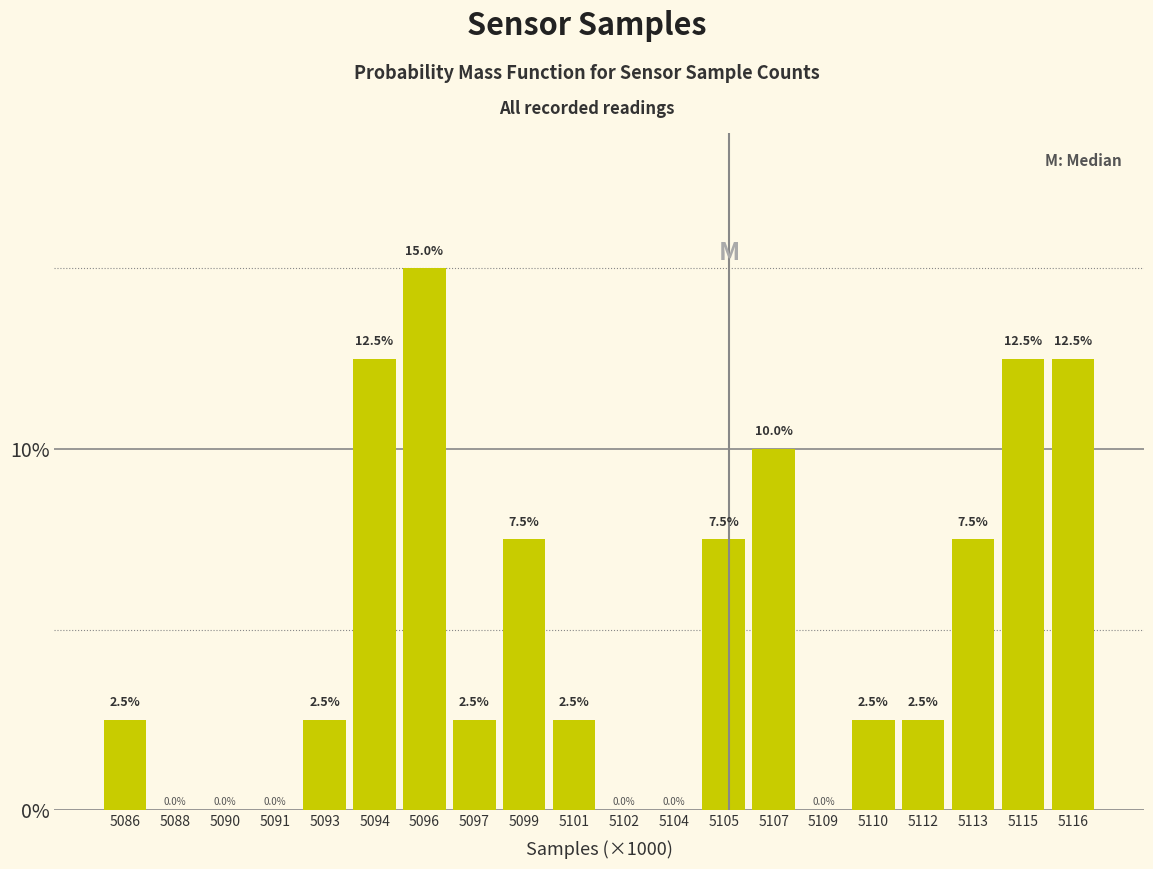

Reading left to right, extract all data points from this chart.

5086=2.5	5088=0.0	5090=0.0	5091=0.0	5093=2.5	5094=12.5	5096=15.0	5097=2.5	5099=7.5	5101=2.5	5102=0.0	5104=0.0	5105=7.5	5107=10.0	5109=0.0	5110=2.5	5112=2.5	5113=7.5	5115=12.5	5116=12.5